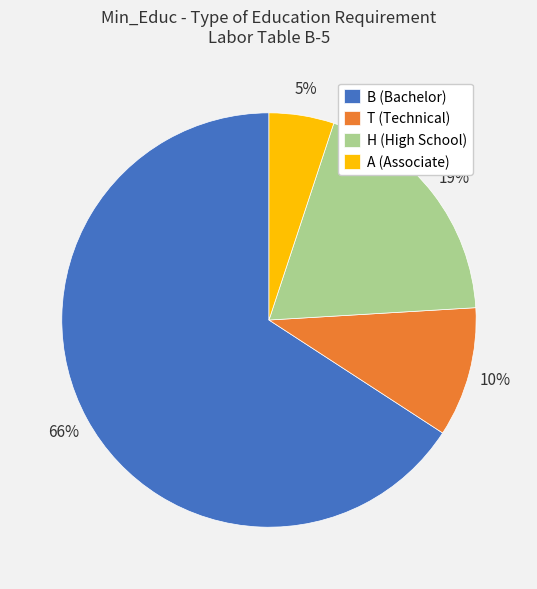

How many segments does this pie chart have?

4